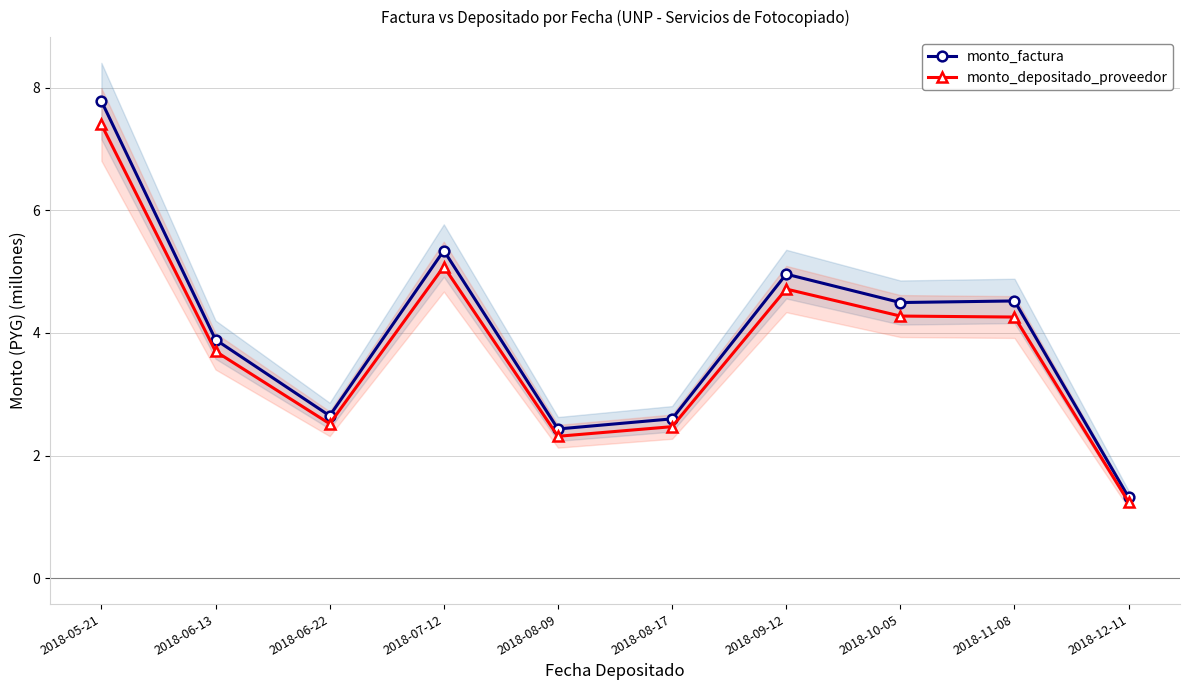

What is the sum of all monto_depositado_proveedor values?

38.0